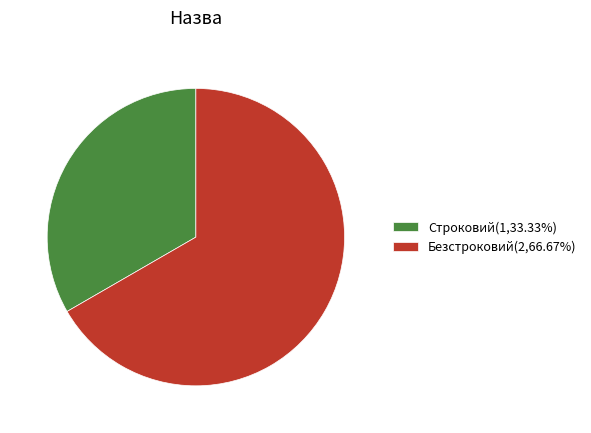

Which category has the biggest portion of the pie?

Безстроковий